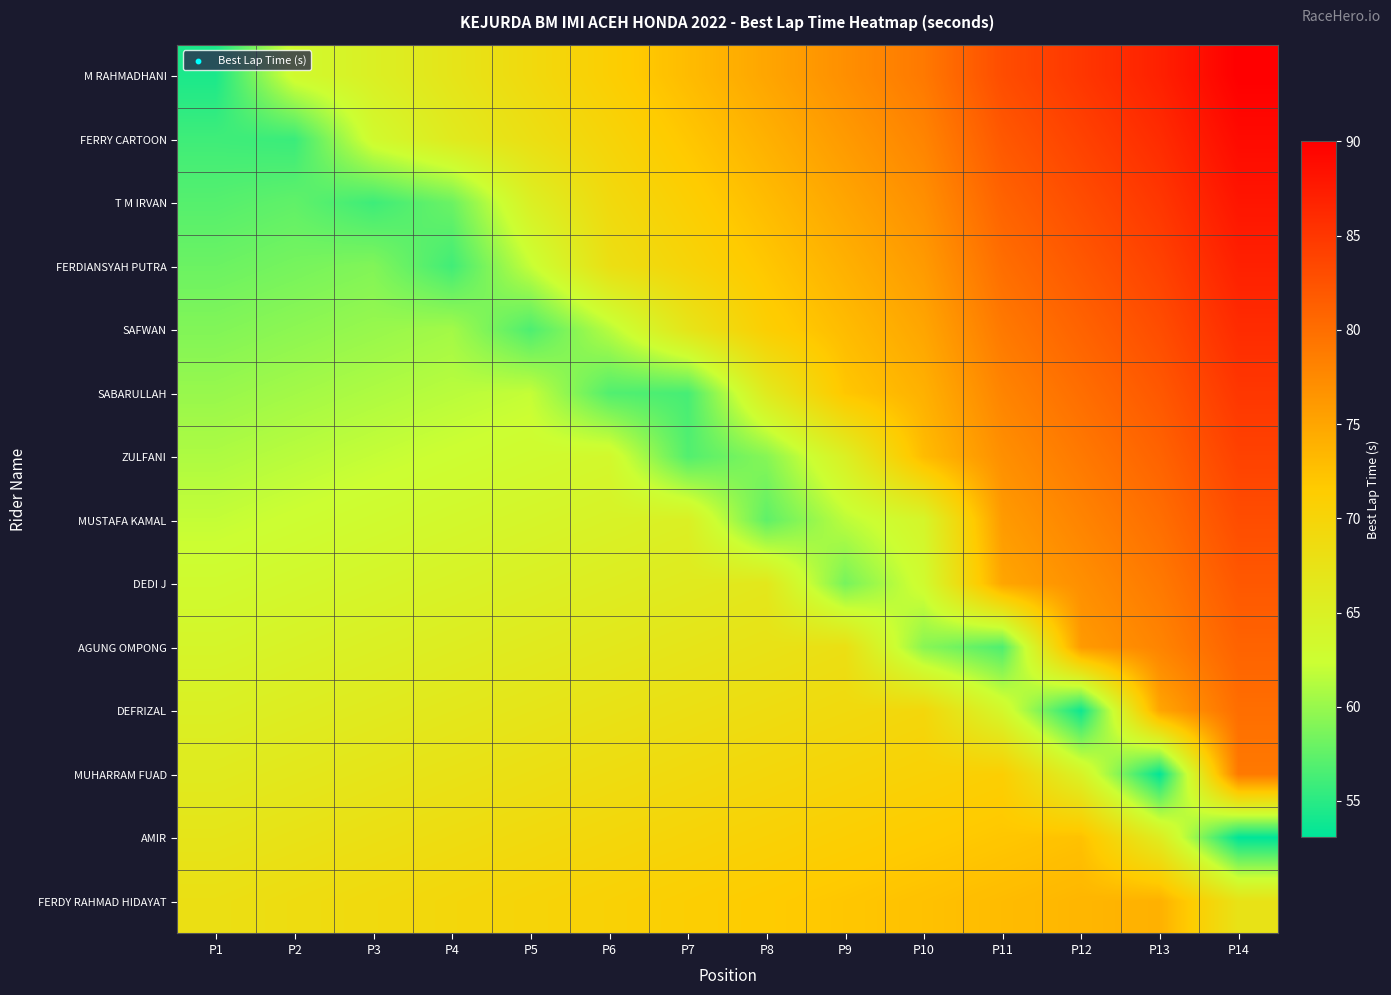

At which category is the sum across all series the highest?

P14